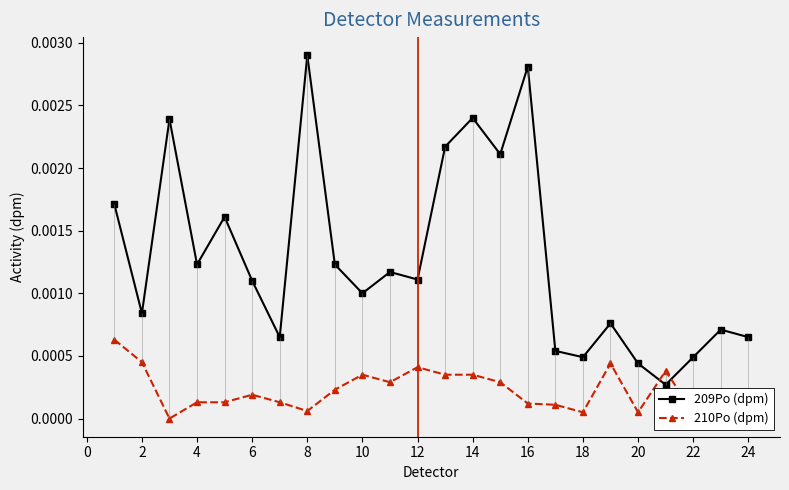

How many lines are shown in the chart?

2